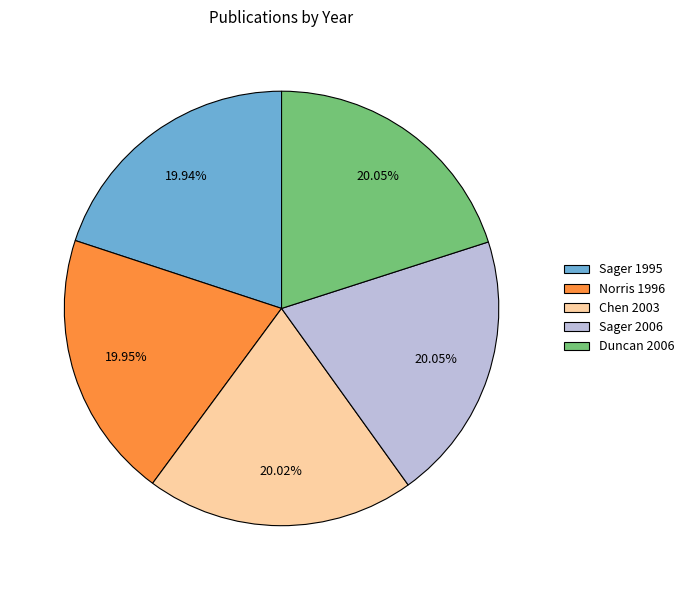

Is Sager 2006 the majority of the pie?

No